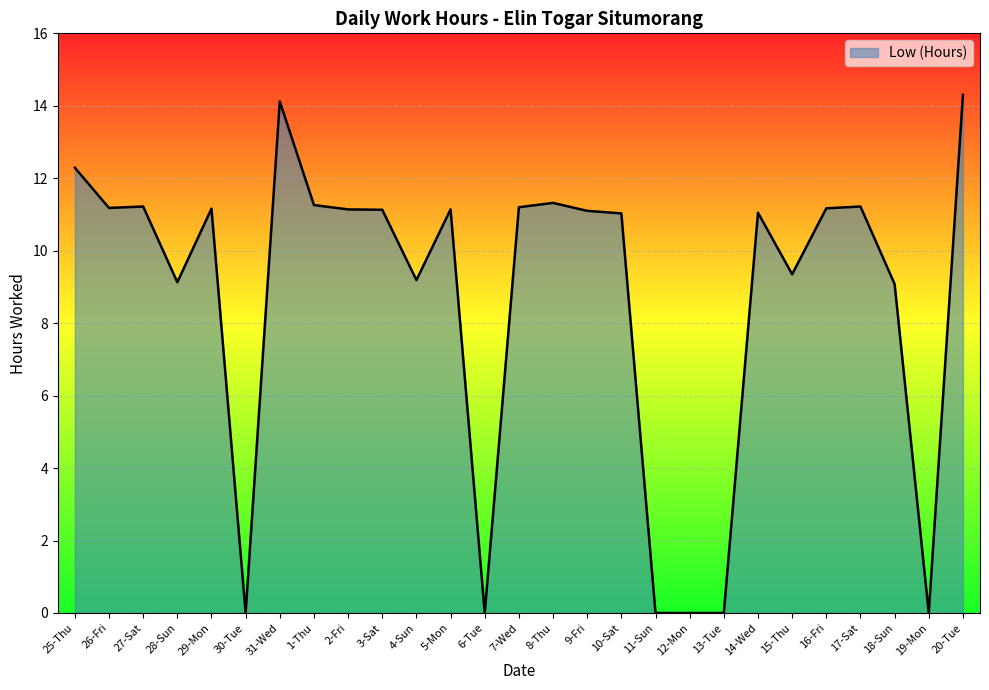

What is the change in value from 31-Wed to 12-Mon?

-14.1